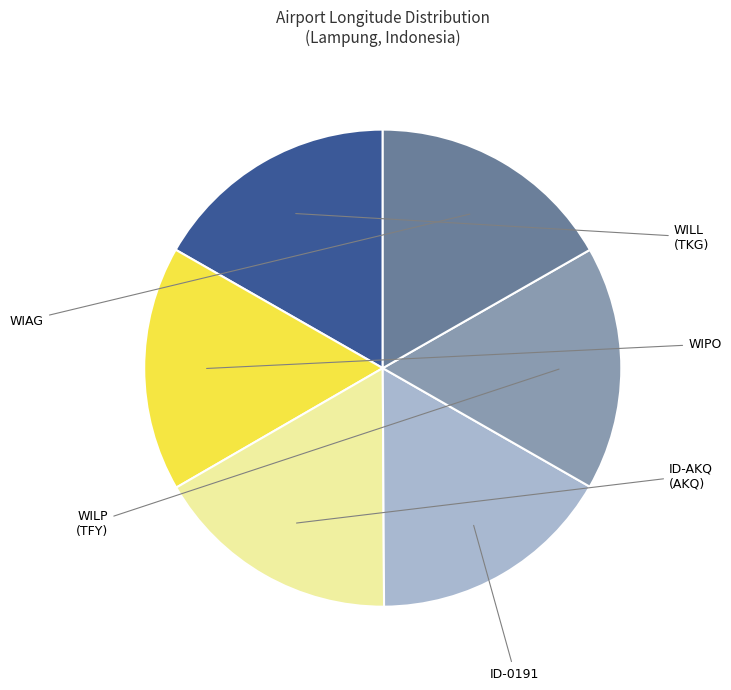

Is there a majority slice in this chart?

No